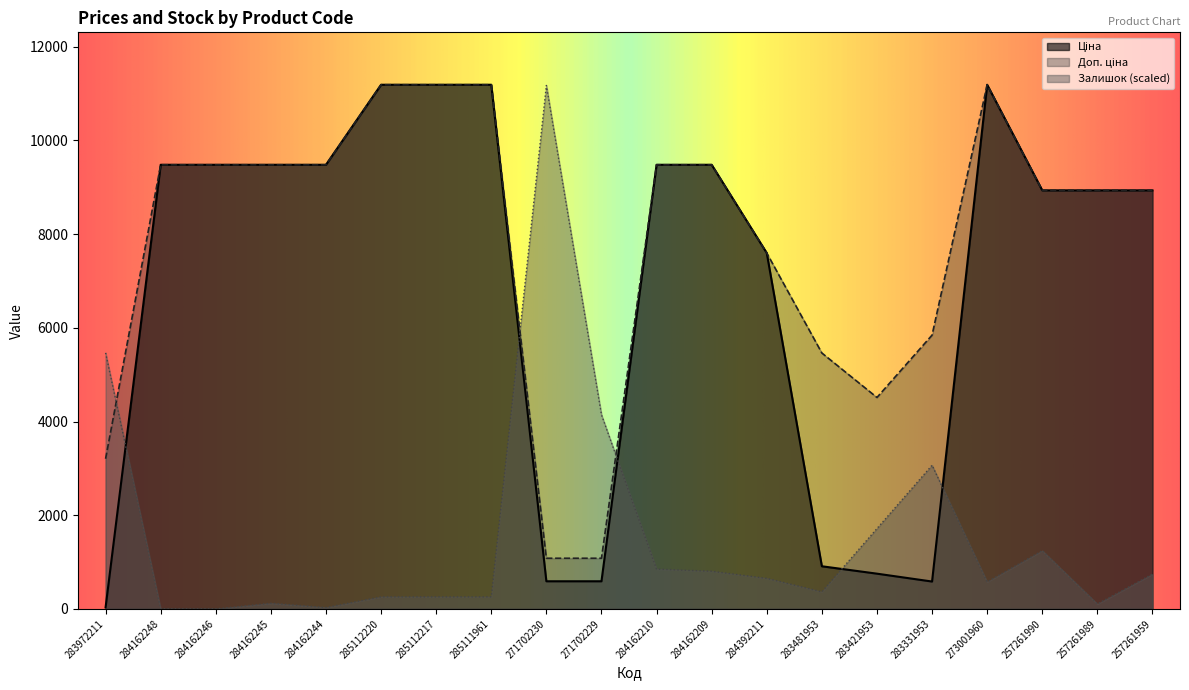

Reading right to left, extract all data points from this chart.

Ціна: 8934.1	8934.1	8934.1	11188.2	584.4	752.2	910.4	7596.5	9480.1	9480.1	589.9	589.9	11188.2	11188.2	11188.2	9480.1	9480.1	9480.1	9480.1	32.0
Доп. ціна: 8934.1	8934.1	8934.1	11188.2	5843.9	4513.3	5462.3	7596.5	9480.1	9480.1	1081.7	1081.7	11188.2	11188.2	11188.2	9480.1	9480.1	9480.1	9480.1	3205.0
Залишок: 743.9	106.3	1244.8	576.9	3066.5	1715.4	364.3	652.8	804.6	850.1	4144.3	11173.0	258.1	258.1	258.1	30.4	121.4	0.0	0.0	5465.0